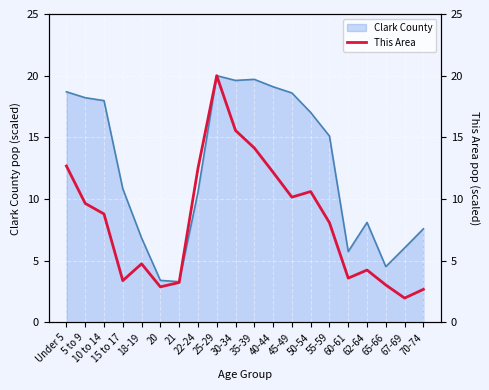

Where is the first local minimum?

15 to 17